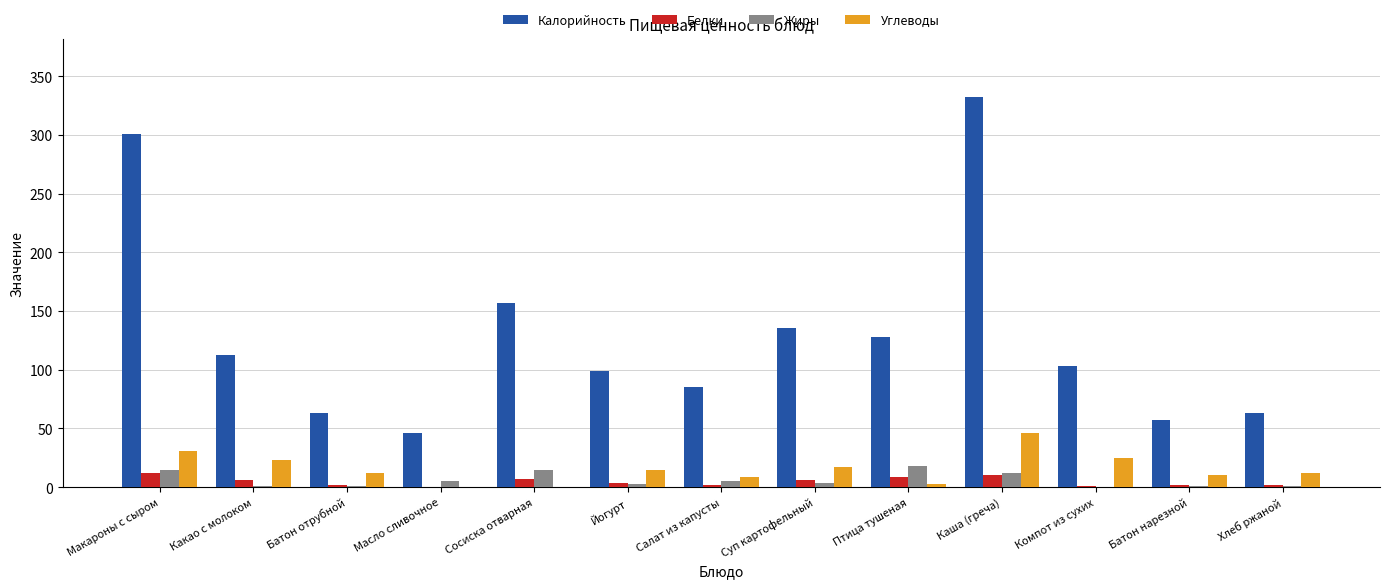

What is the total value across all series at Батон отрубной?

77.4